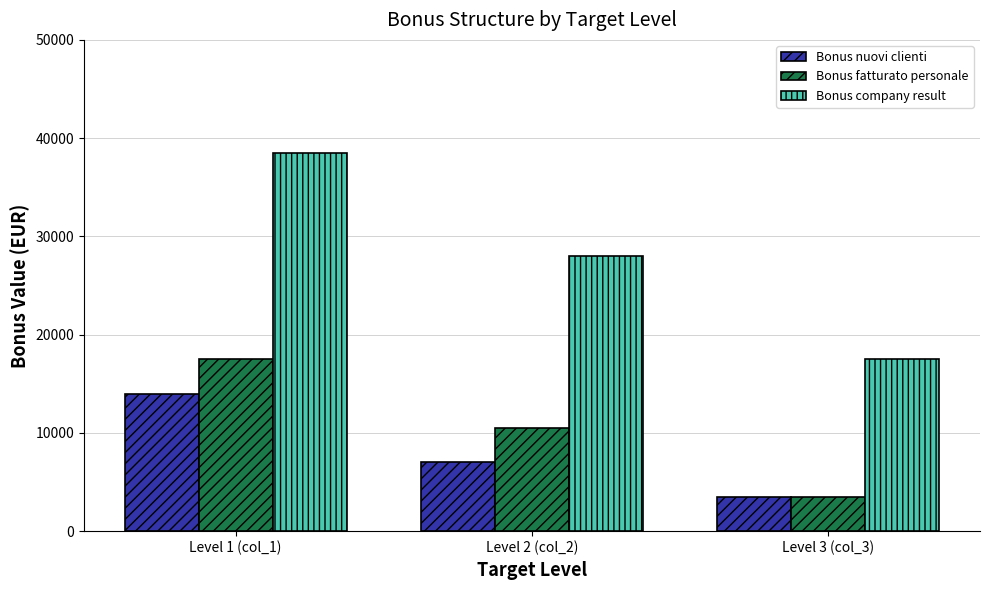

Between Level 2 (col_2) and Level 3 (col_3), which series saw the biggest shift?

Bonus company result